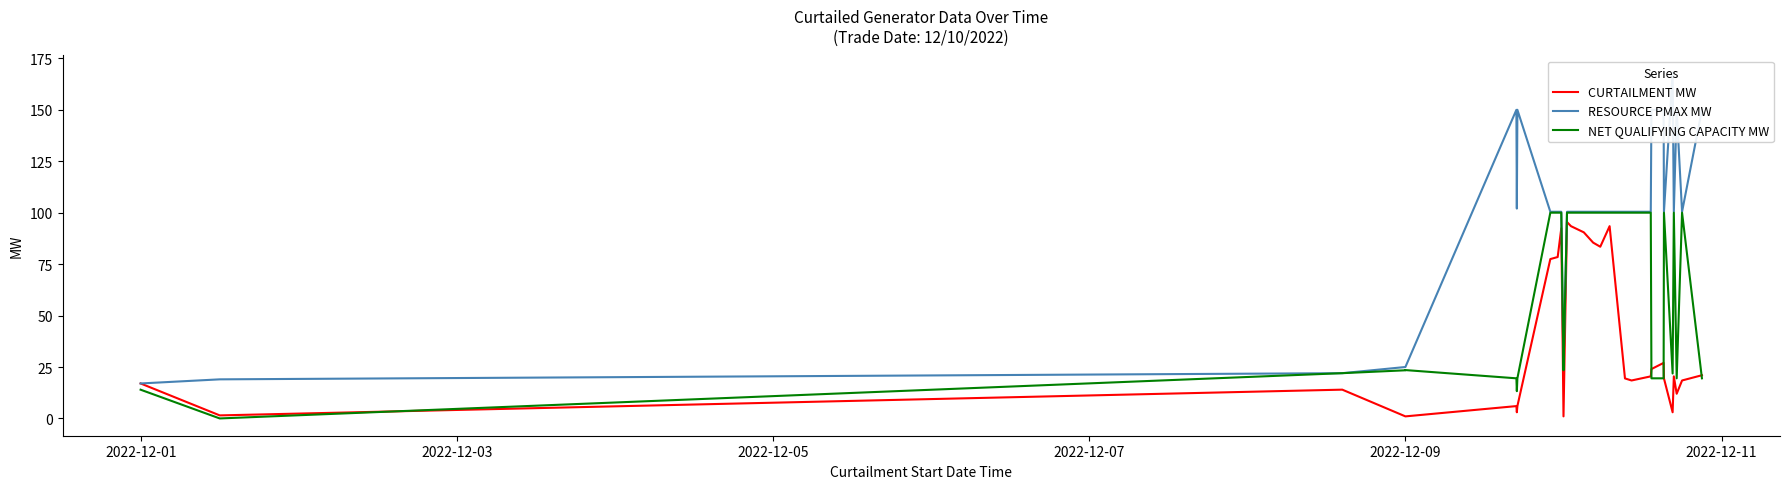

The value of CURTAILMENT MW at 2022-12-01 is 17.0. True or false?

True